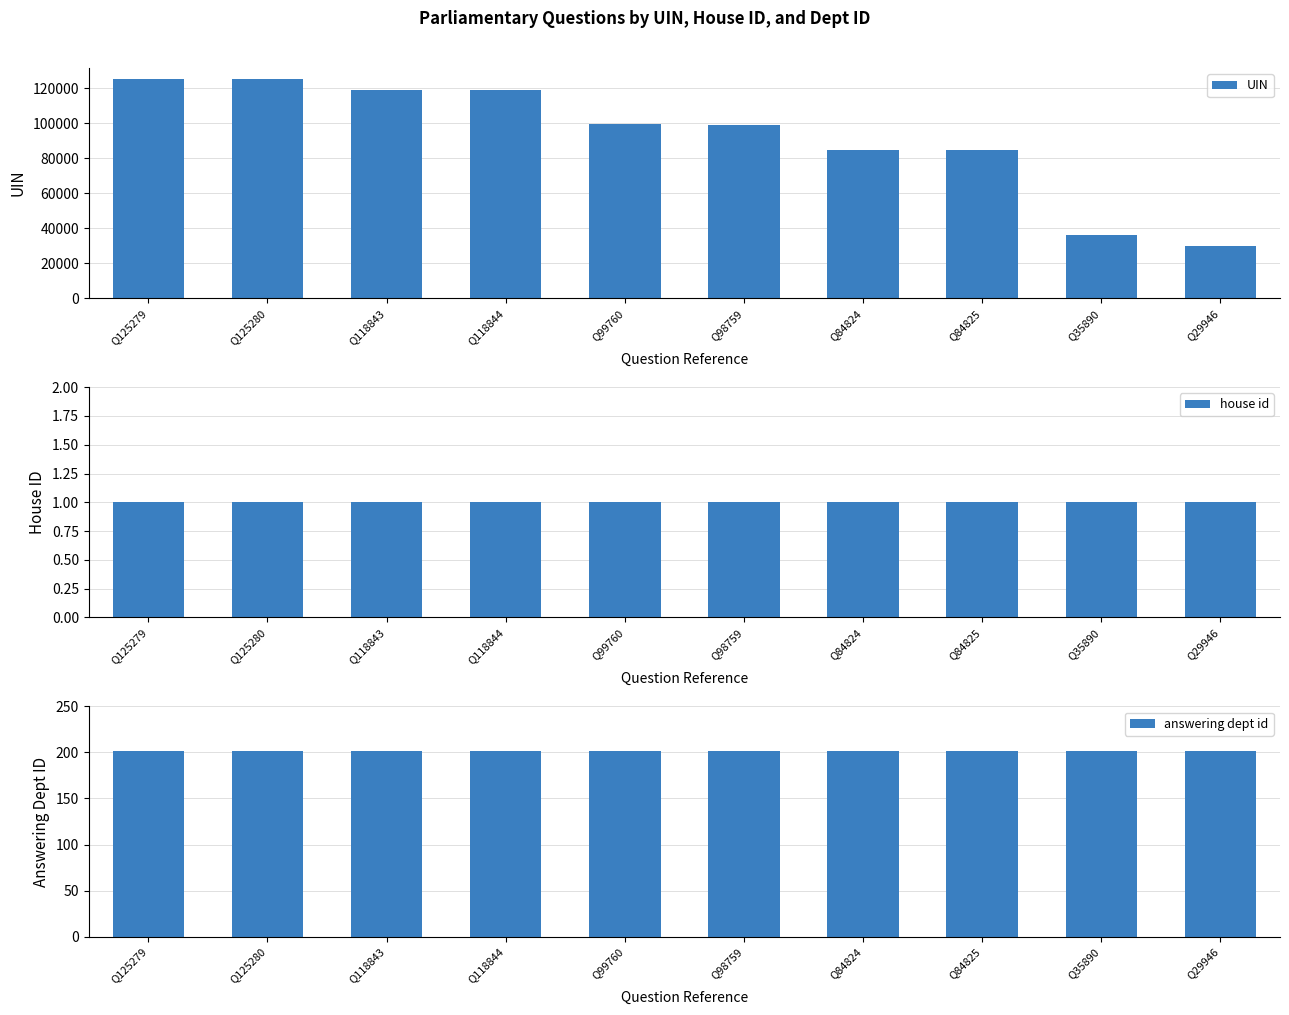

Rank the categories by answering dept id value from lowest to highest.

Q125279, Q125280, Q118843, Q118844, Q99760, Q98759, Q84824, Q84825, Q35890, Q29946